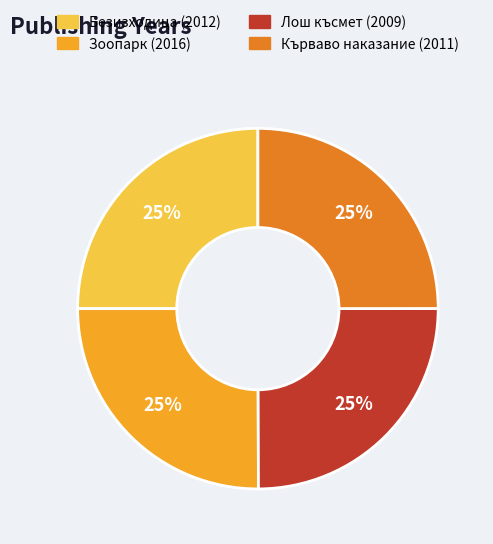

To the nearest percent, what is the average slice percentage?

25%